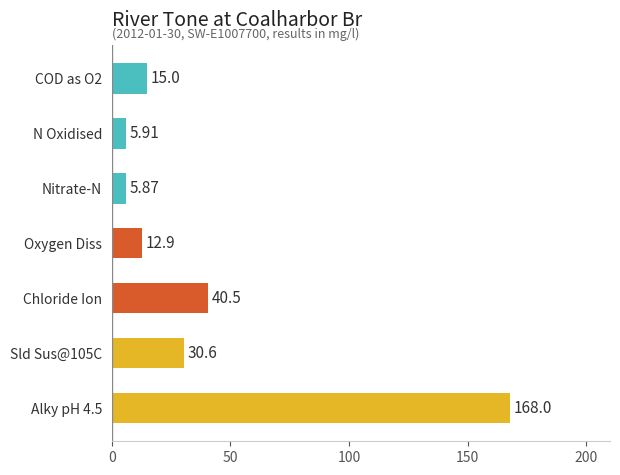

What is the label of the 4th bar from the bottom?

Oxygen Diss